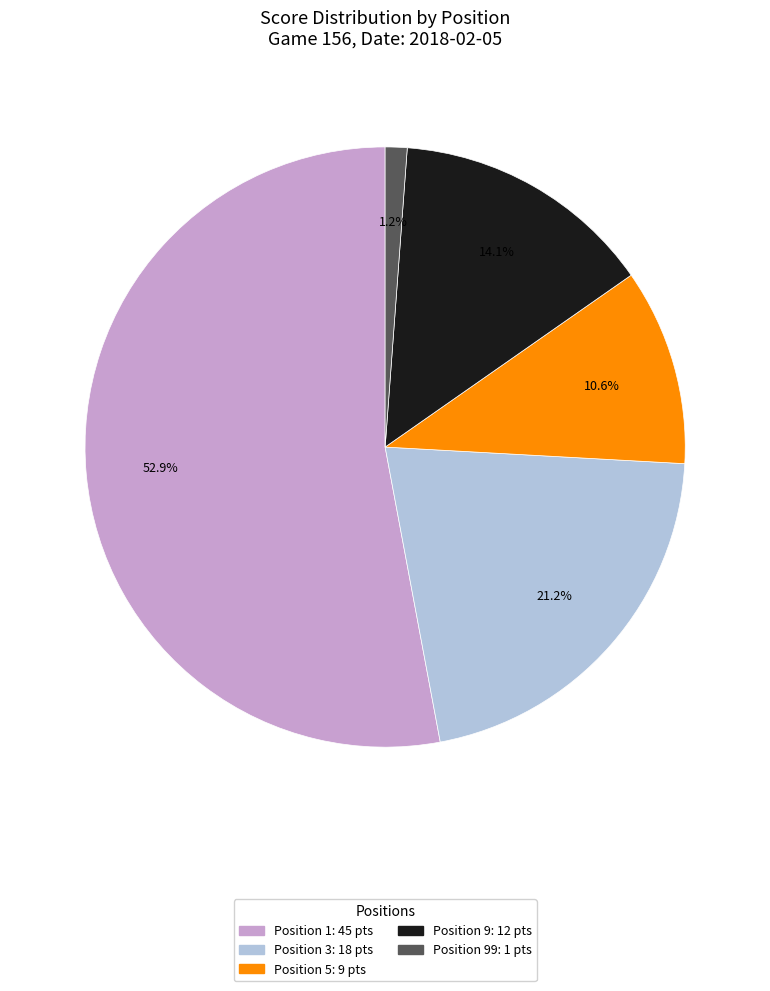

Does any single category account for the majority?

Yes